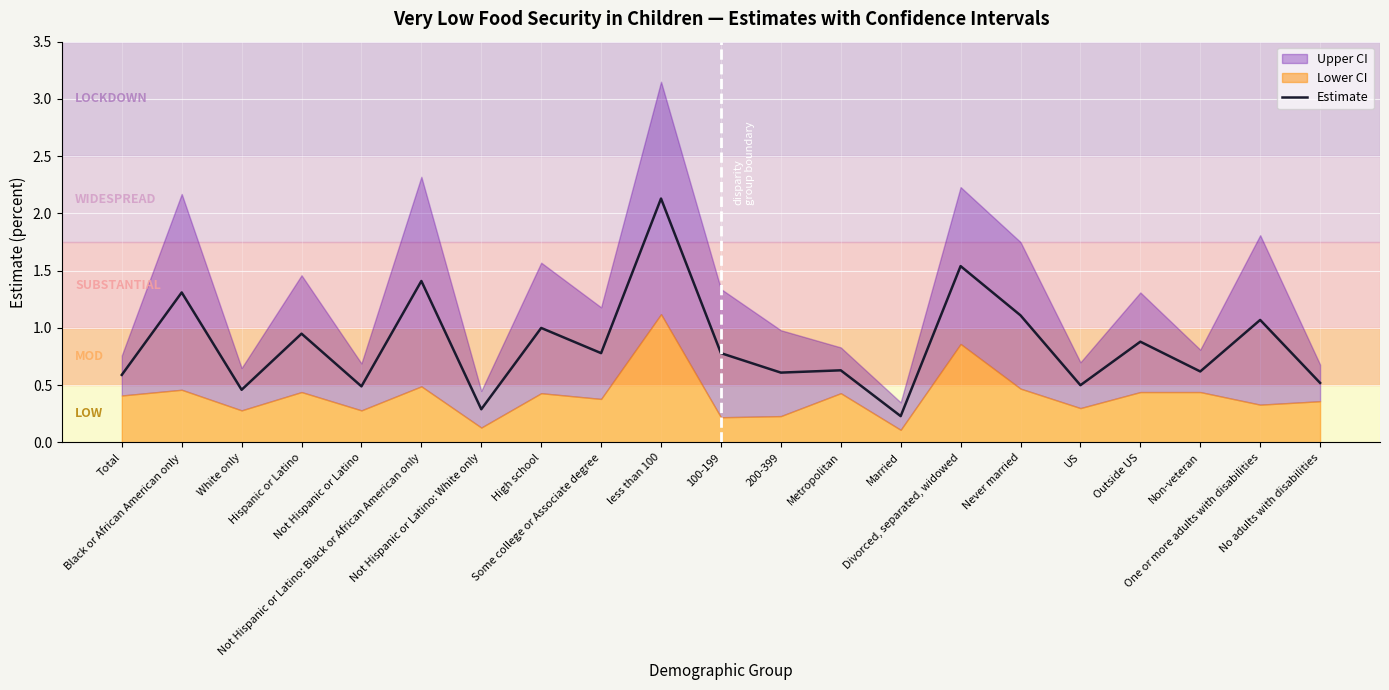

List the labels in order of value, smallest first.

Married, Not Hispanic or Latino: White only, White only, Not Hispanic or Latino, US, No adults with disabilities, Total, 200-399, Non-veteran, Metropolitan, Some college or Associate degree, 100-199, Outside US, Hispanic or Latino, High school, One or more adults with disabilities, Never married, Black or African American only, Not Hispanic or Latino: Black or African American only, Divorced, separated, widowed, less than 100